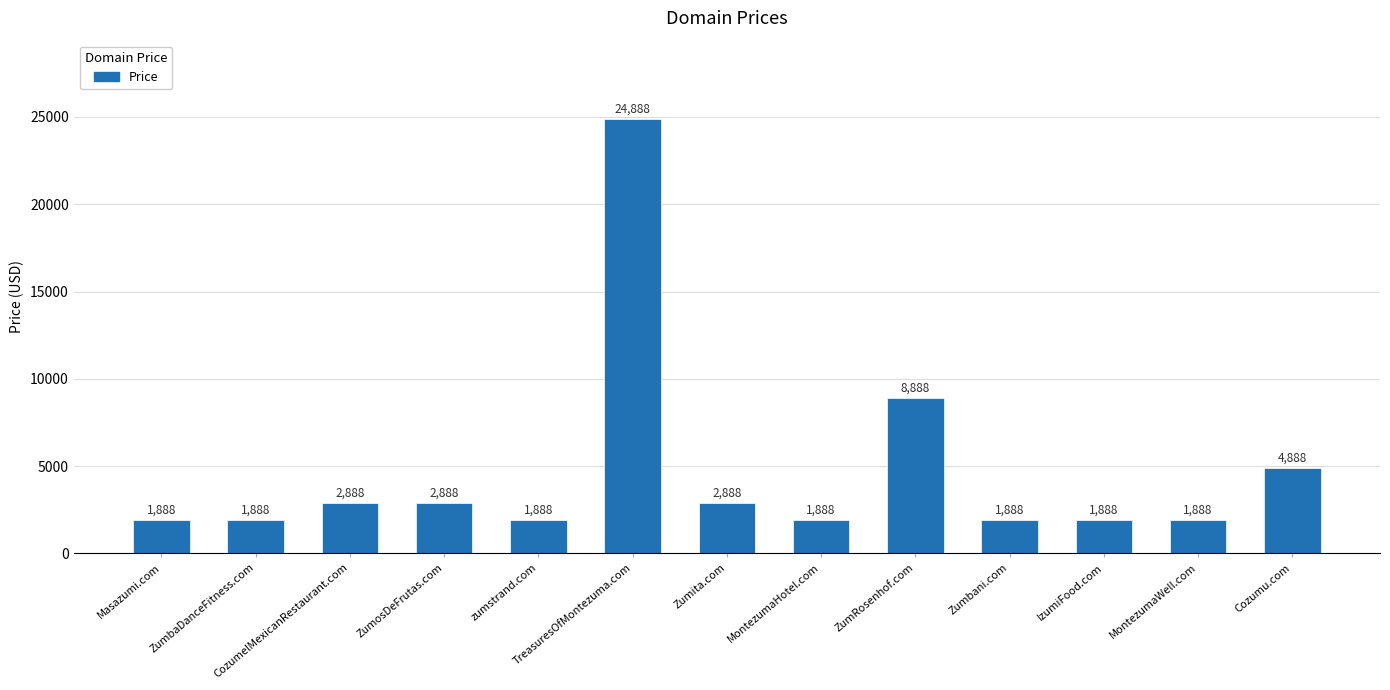

What is the change in value from Zumbani.com to Cozumu.com?

+3000